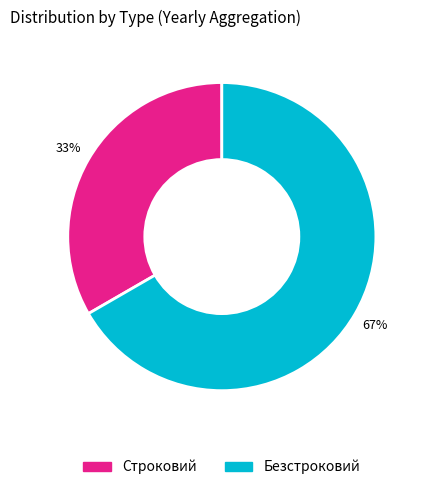

Is Безстроковий the majority of the pie?

Yes